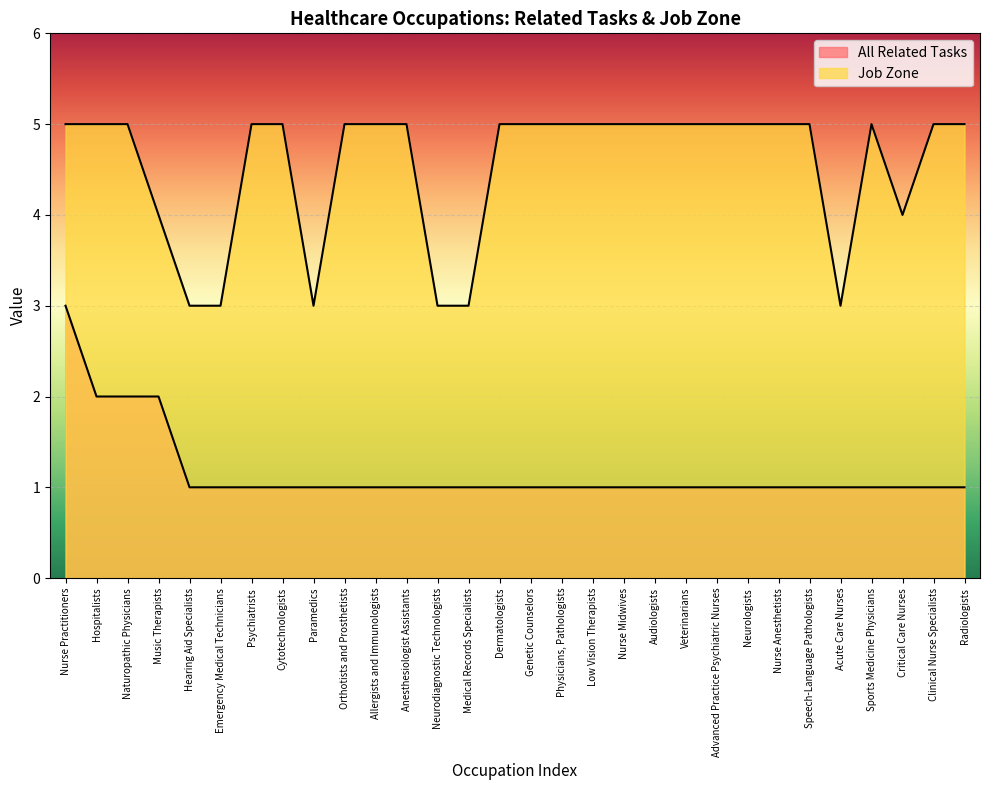

Which category has the lowest value in the Job Zone series?

Hearing Aid Specialists